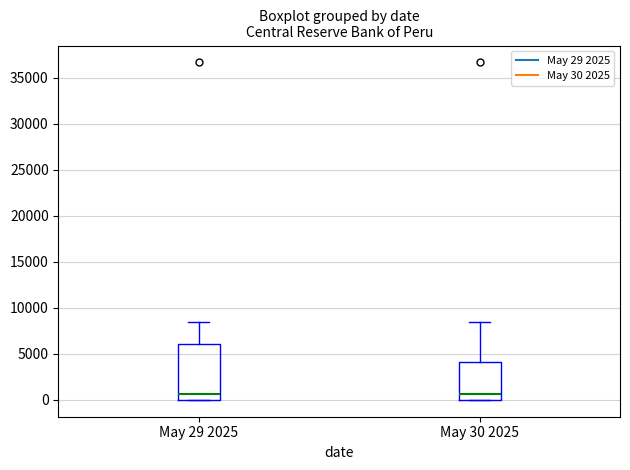

Where does the median line of the box for May 29 2025 sit on the y-axis? The values are not printed on the chart, so give them approximately, as read against the axis.

500